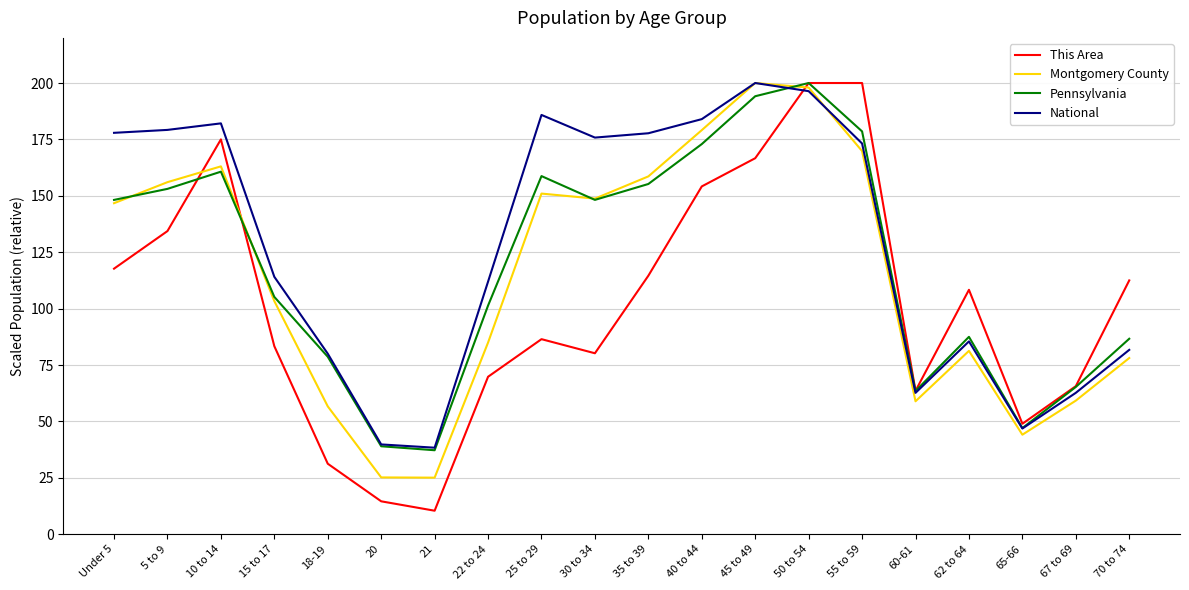

What is the spread (max minus min) of values at 21?

27.9